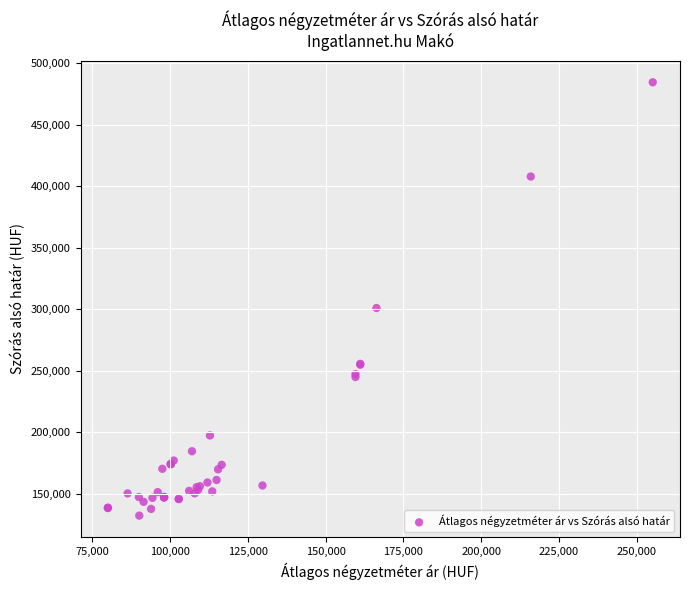

What Y value in the scatter plot is closest to 308211?

300838